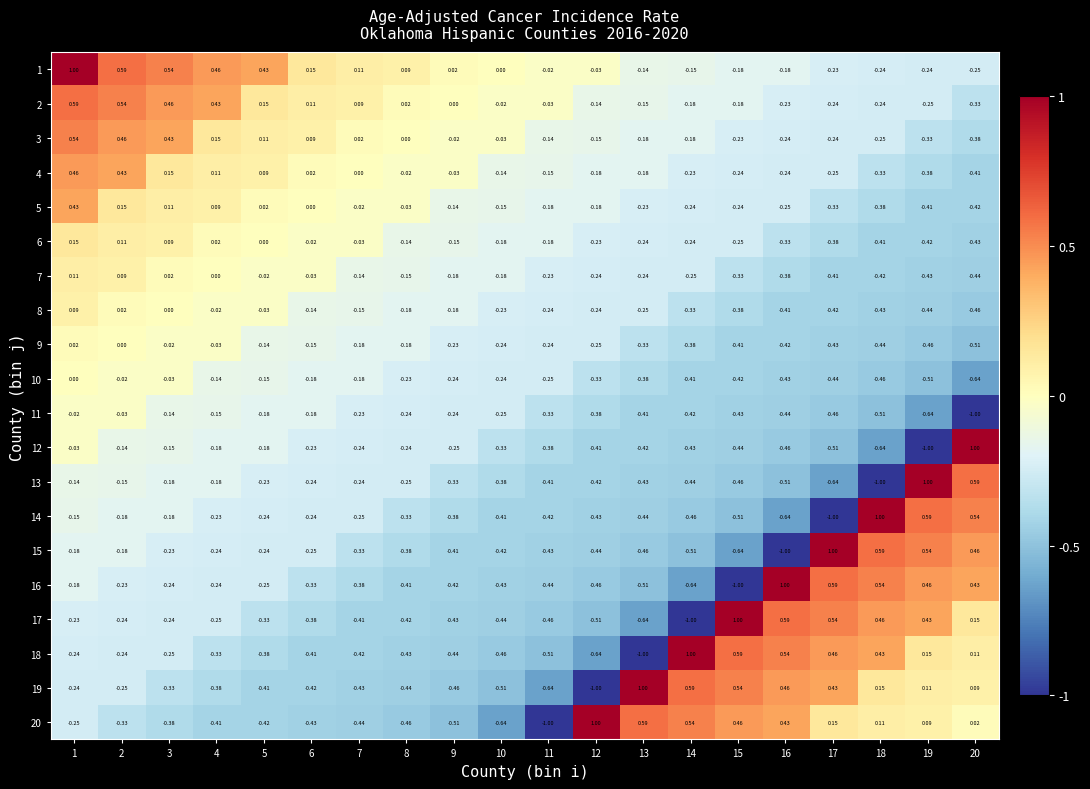

Is the value of 20 at 10 greater than the value of 18 at 1?

No